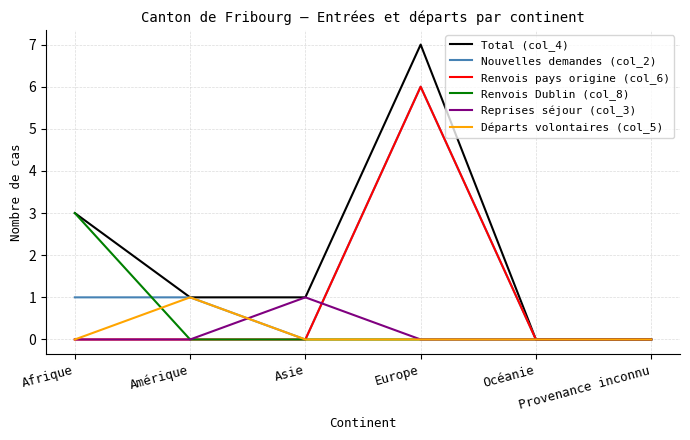

Which series has the largest total across all categories?

Total (col_4)